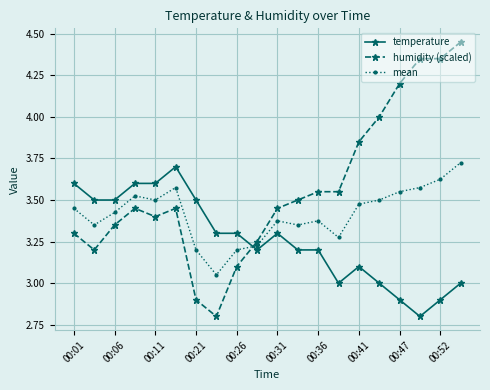

List the series in order of their overall mean, highest first.

humidity (scaled), mean, temperature